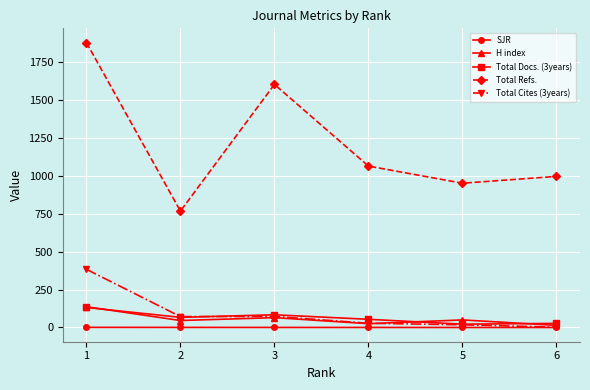

Is this an area chart (filled region under the line)?

No